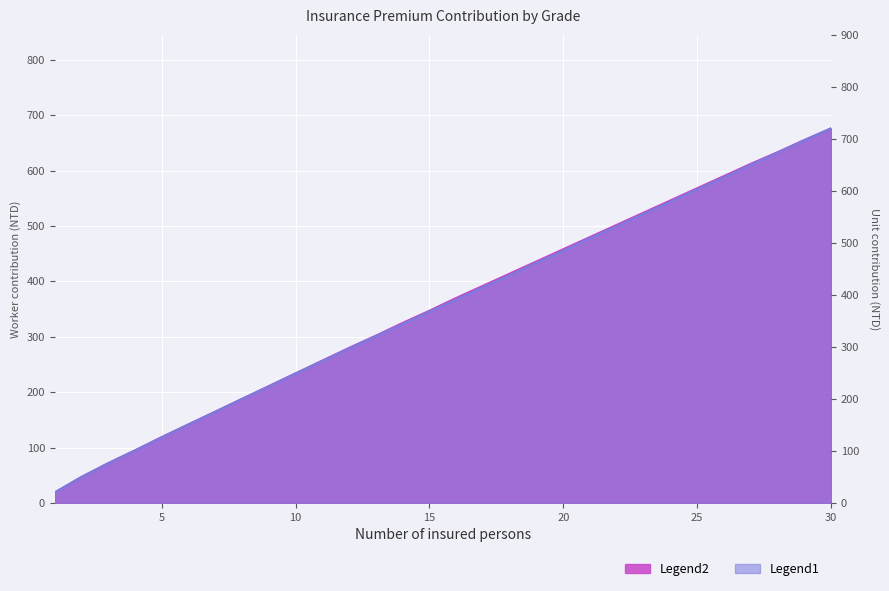

Reading left to right, extract all data points from this chart.

Legend2: 19	47	72	95	119	142	165	188	211	234	257	280	302	325	347	370	392	414	436	458	480	502	524	546	568	590	612	633	655	676
Legend1: 20	50	76	101	126	151	175	200	224	249	273	297	321	344	368	391	415	438	462	485	509	532	556	579	603	626	650	673	697	720